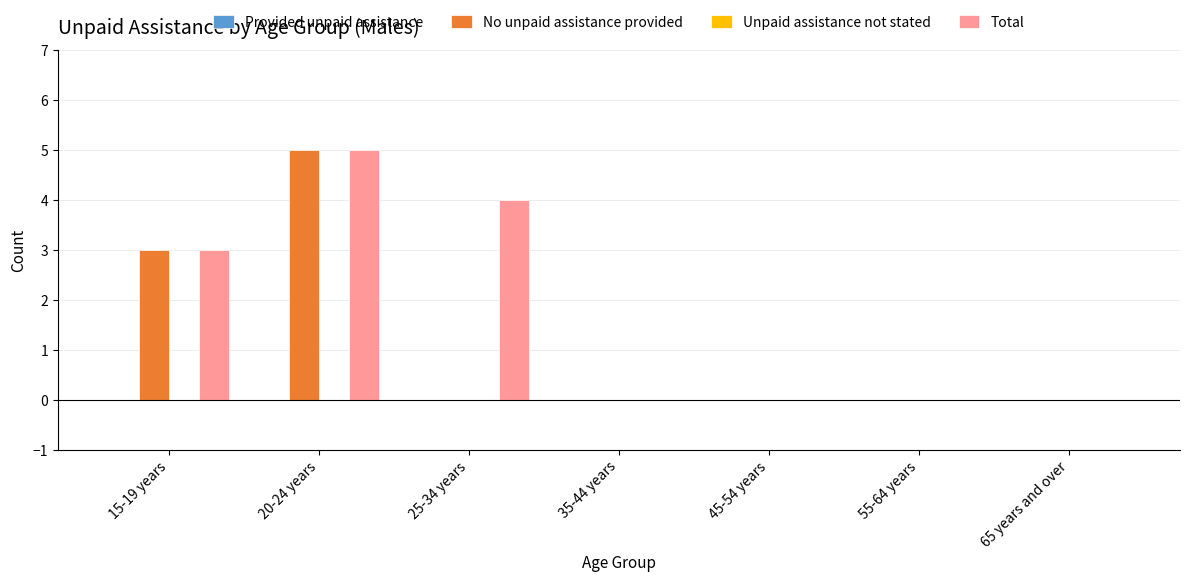

What is the sum of the No unpaid assistance provided values at 65 years and over and 15-19 years?

3